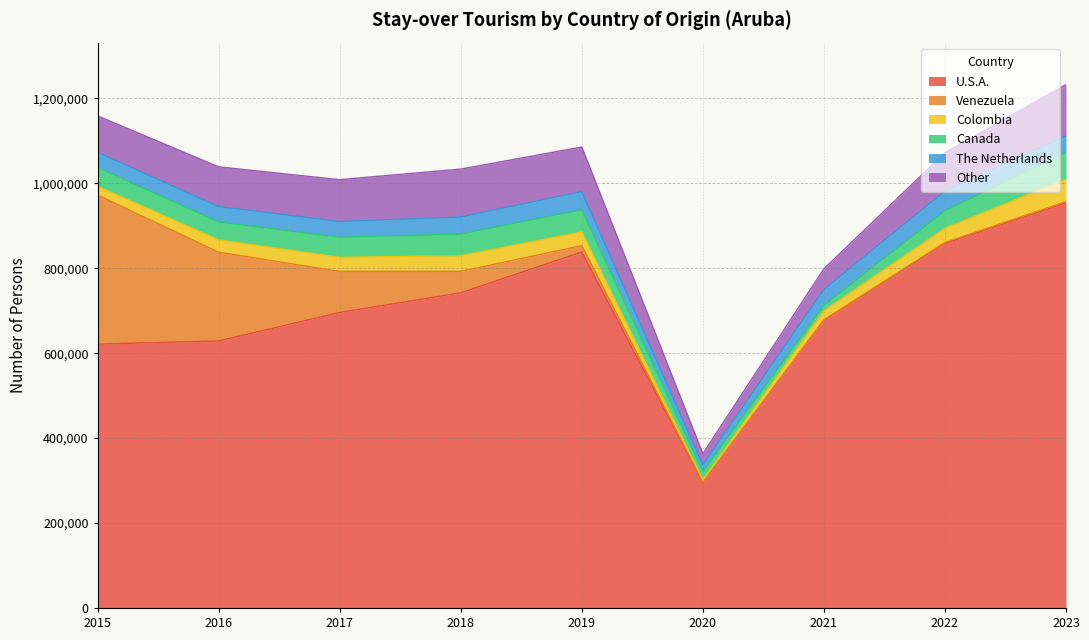

Reading right to left, list all the values displayed in this chart.

U.S.A.: 953800	858563	677367	295307	838288	742058	695841	628824	621413
Venezuela: 3165	2205	1190	1218	14958	50582	96653	209128	350918
Colombia: 52665	33400	21052	5193	32278	36873	33192	28945	20716
Canada: 63254	41372	12879	19632	52215	50888	47166	42059	44166
The Netherlands: 38809	46255	37533	15974	42946	40231	37246	36342	35632
Other: 121053	90204	48719	25953	104788	112952	98538	93508	85997